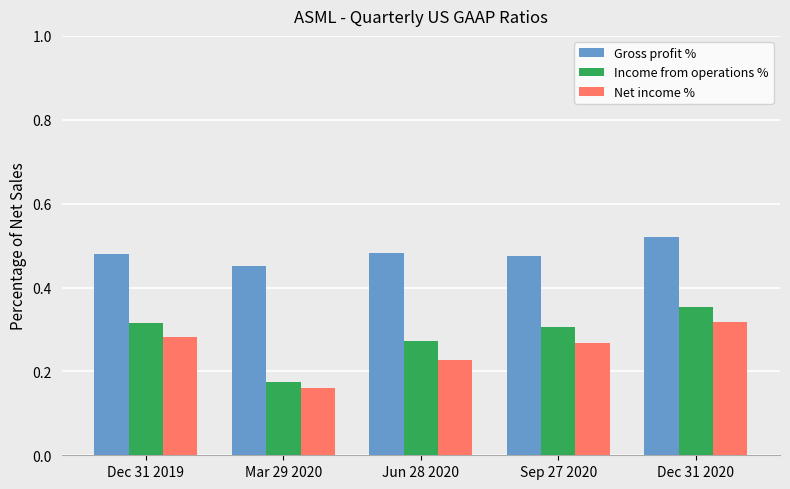

How many Gross profit % values are between 0 and 1?

5